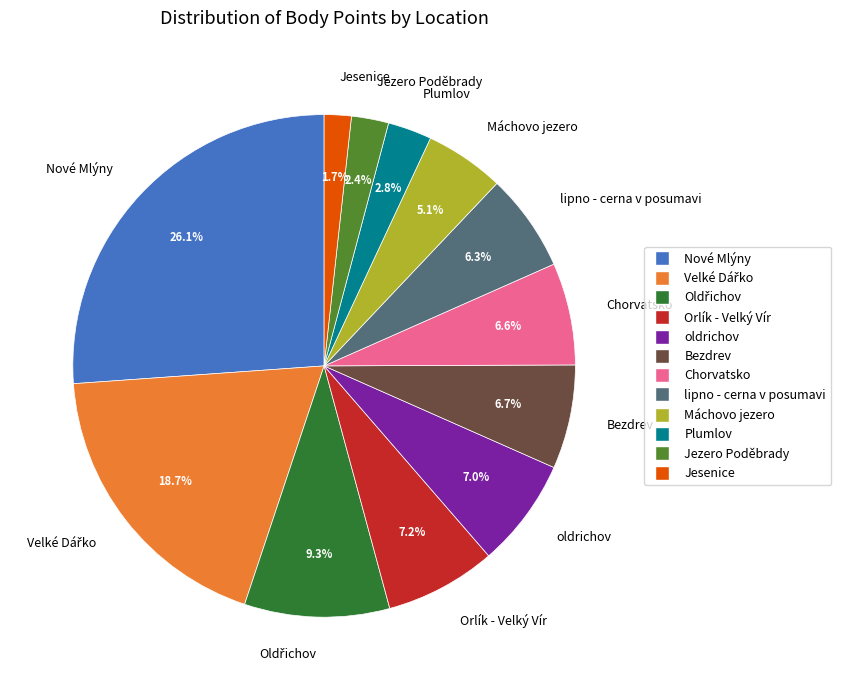

Is the sum of Jezero Poděbrady and Máchovo jezero greater than half?

No